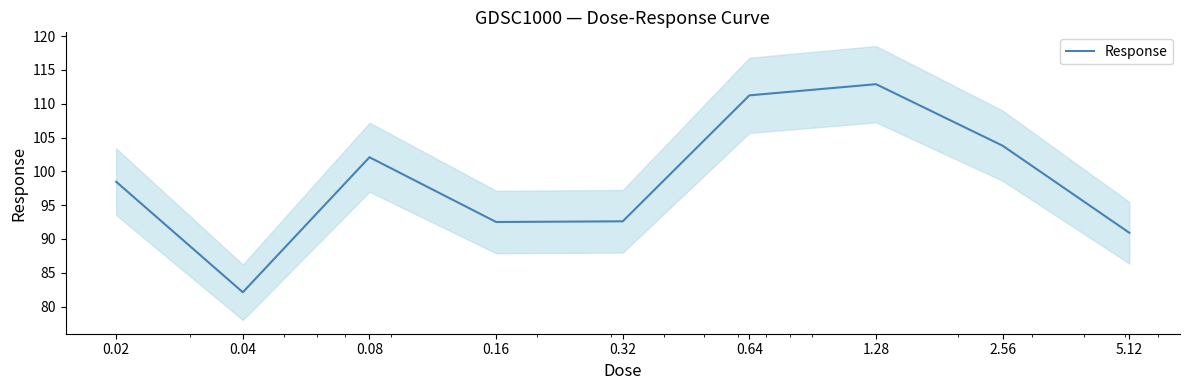

What is the difference between the values at 1.28 and 0.02?

14.4